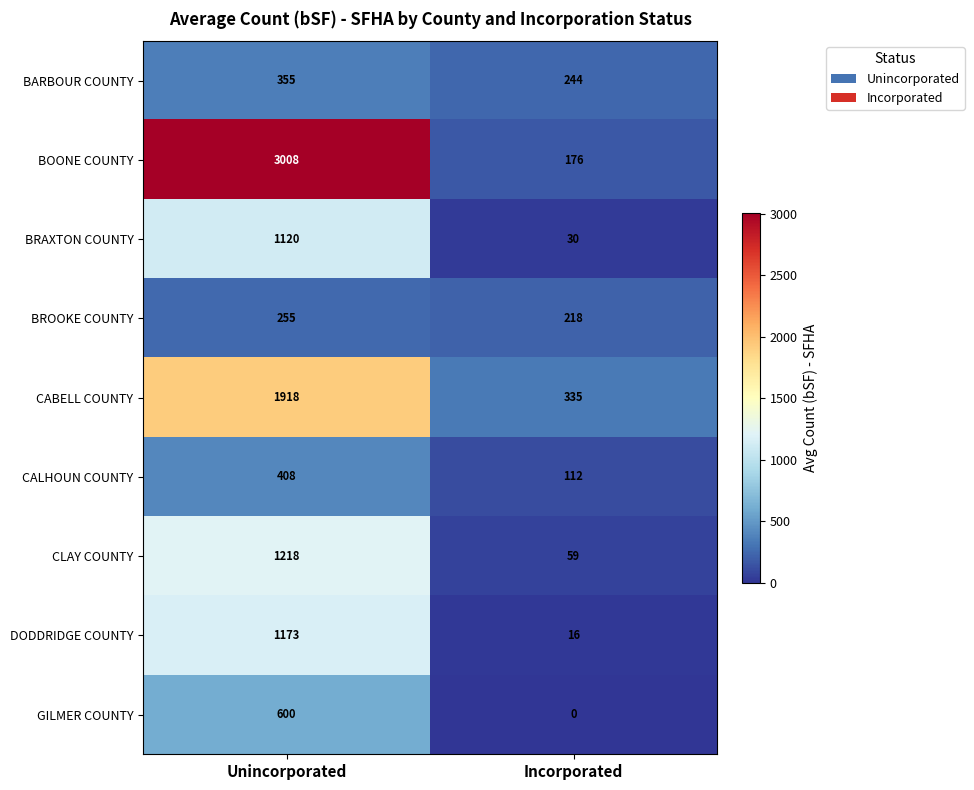

What is the average value of the BRAXTON COUNTY series?

575